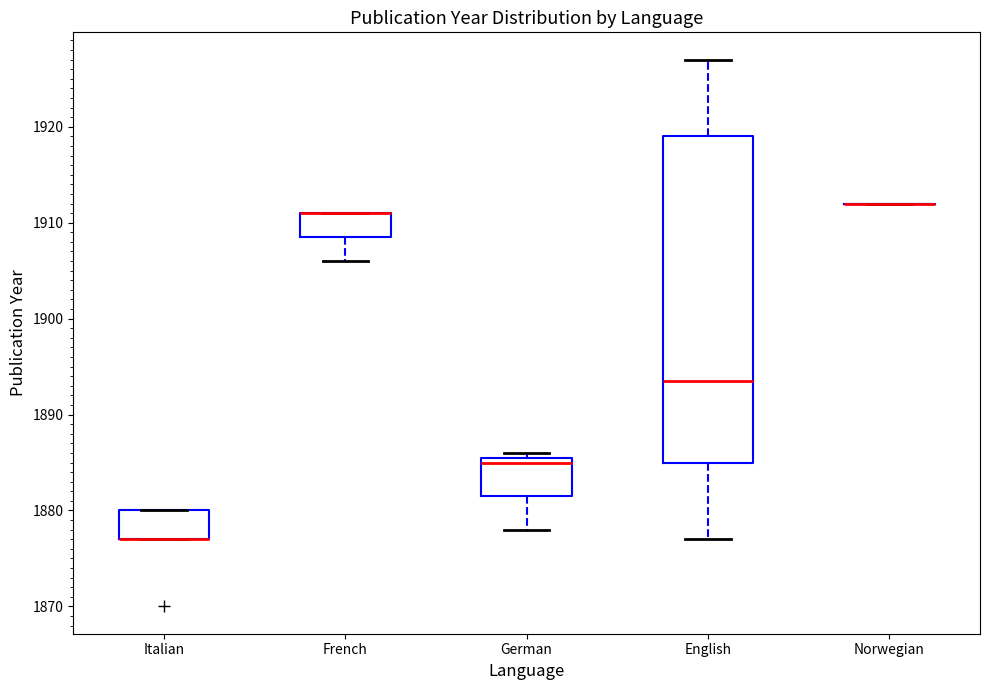

Reading left to right, transcribe this box plot: for each box, give where its median line is, the range the box spans, and where its two whiskers end, as read against the y-axis. The values are not printed on the chart, so give them approximately, as read against the axis.

Italian: median 1877 (drawn on the box's lower edge), box 1877 to 1880, whiskers 1877 to 1880
French: median 1911 (drawn on the box's upper edge), box 1909 to 1911, whiskers 1906 to 1911
German: median 1885, box 1882 to 1886, whiskers 1878 to 1886 (just above the box's upper edge)
English: median 1894, box 1885 to 1919, whiskers 1877 to 1927
Norwegian: box collapsed to a line at 1912, whiskers 1912 to 1912